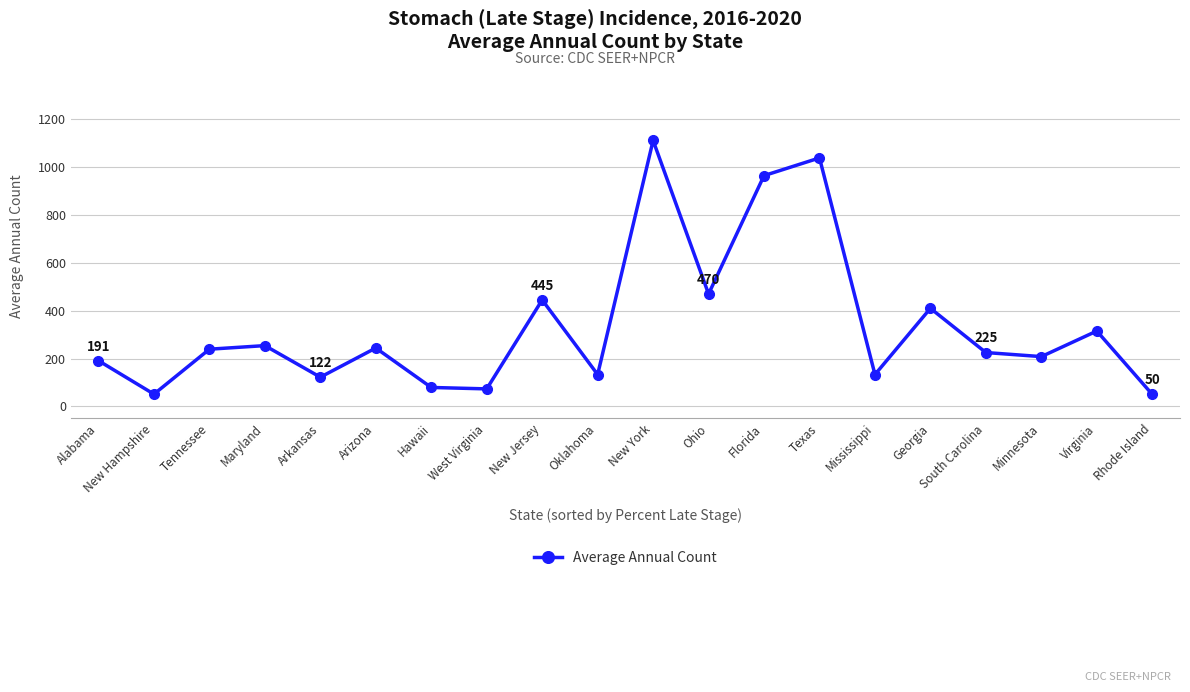

Where is the first local minimum?

New Hampshire